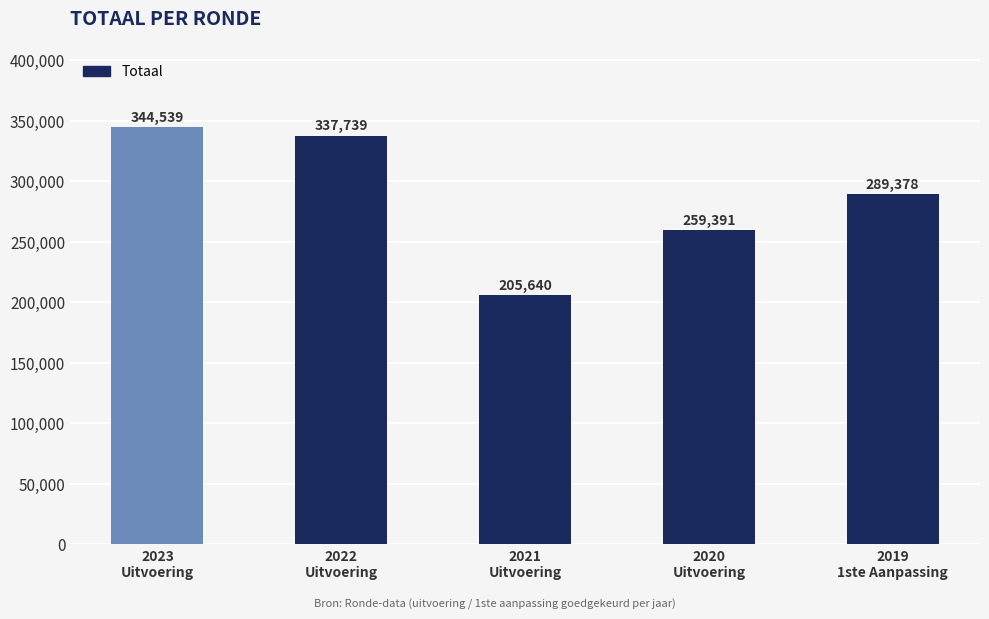

What is the difference between the values at 2019
1ste Aanpassing and 2022
Uitvoering?

48361